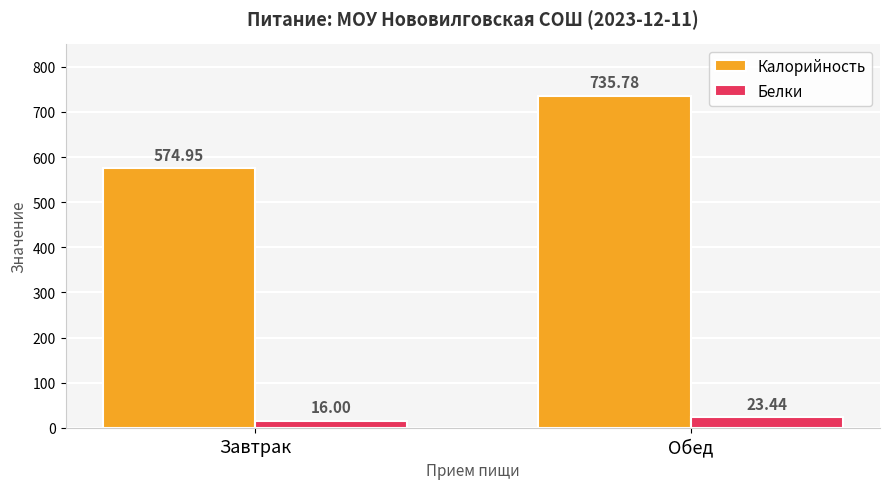

List the series in order of their overall mean, lowest first.

Белки, Калорийность